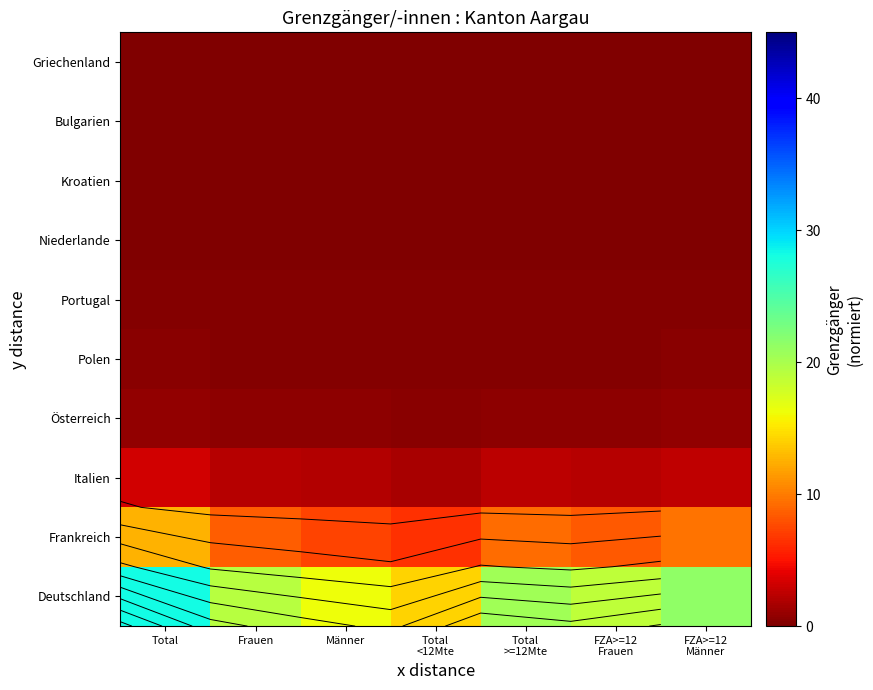

True or false: Portugal has a value of 0.3 at Frauen.

False